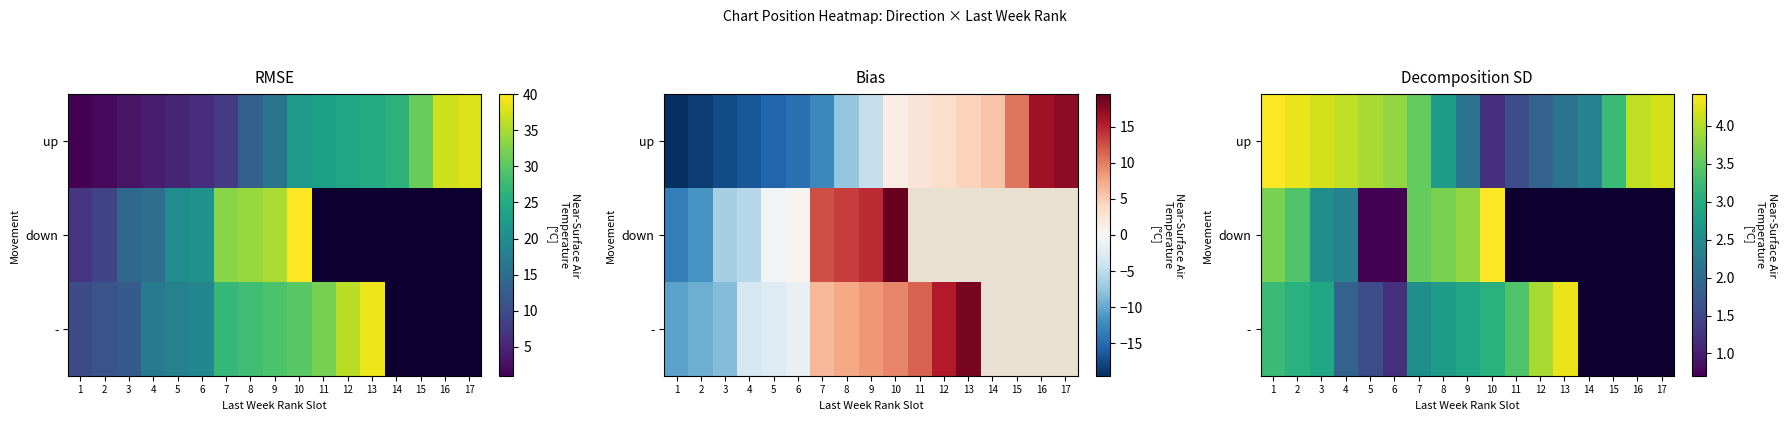

What is the difference between the - values at 11 and 2?

0.3